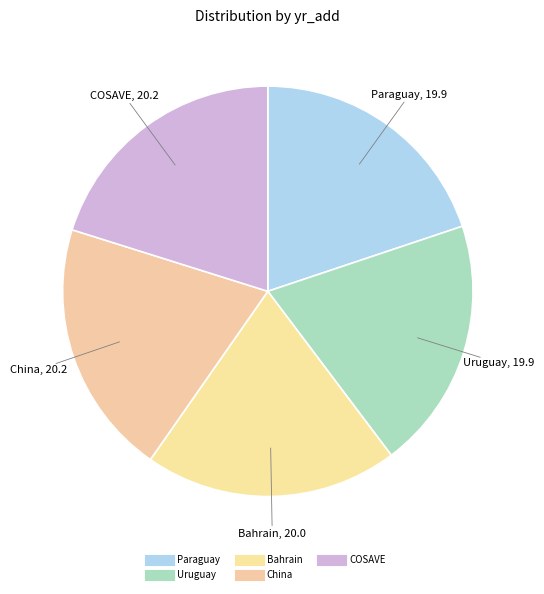

What percentage is the Paraguay slice, to the nearest percent?

20%